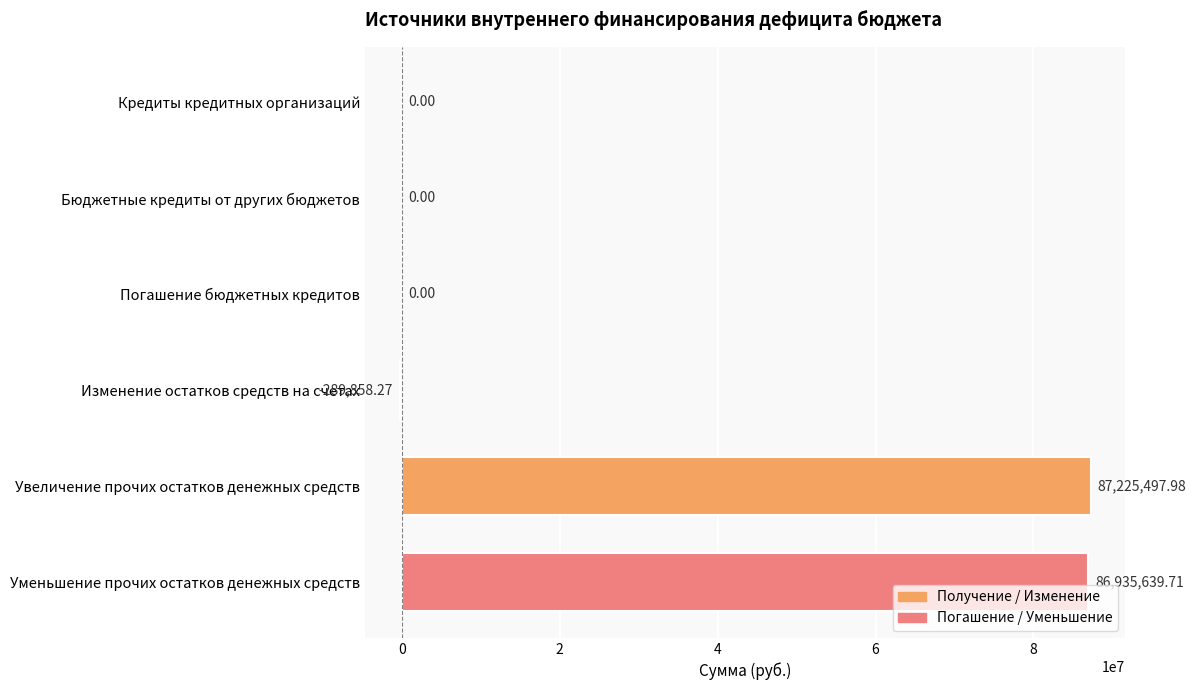

Which label corresponds to the largest value in the chart?

Увеличение прочих остатков денежных средств